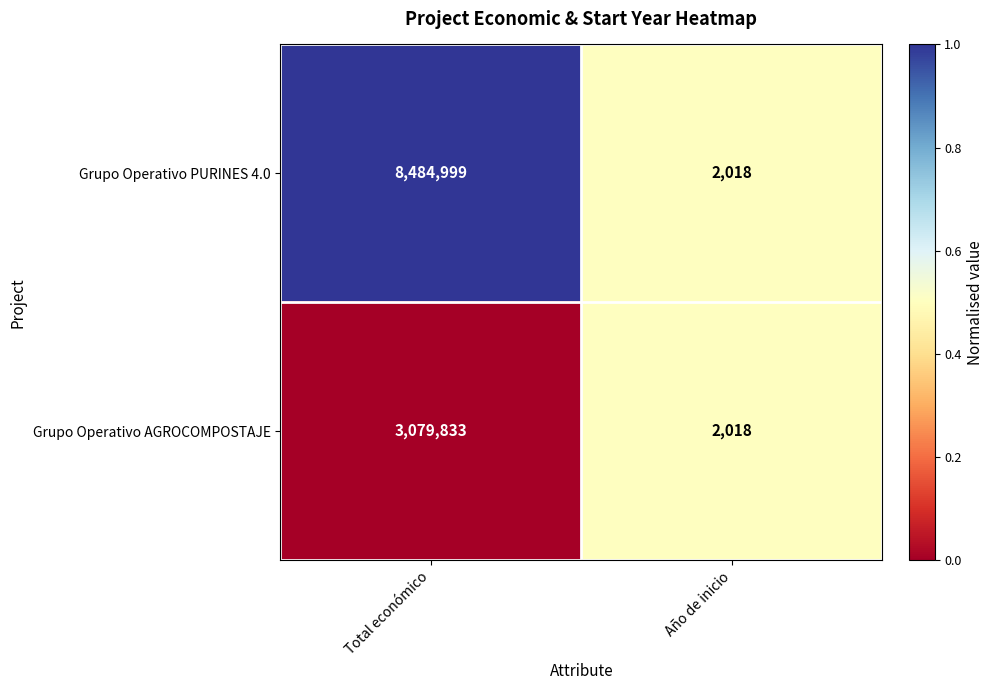

What is the difference between the Grupo Operativo AGROCOMPOSTAJE values at Total económico and Año de inicio?

3077815